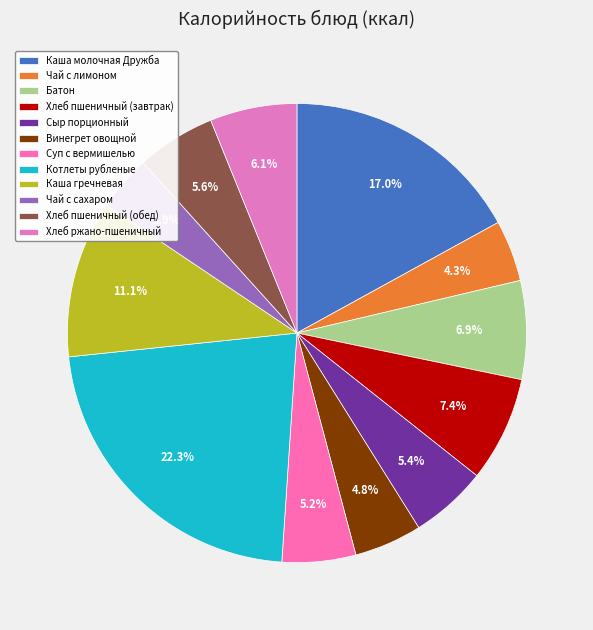

Which category has the biggest portion of the pie?

Котлеты рубленые